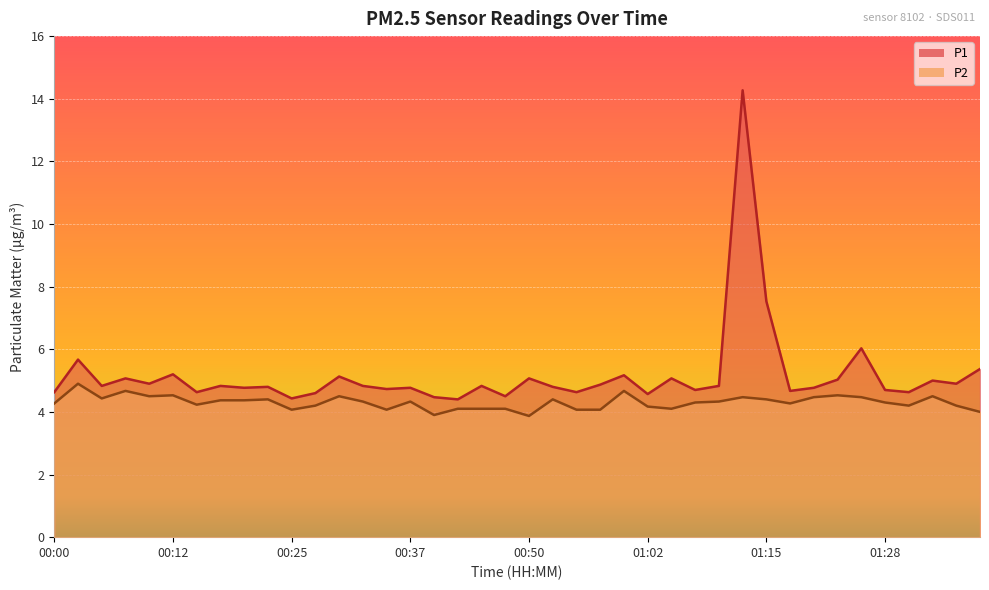

True or false: P2 and P1 intersect in this chart.

False